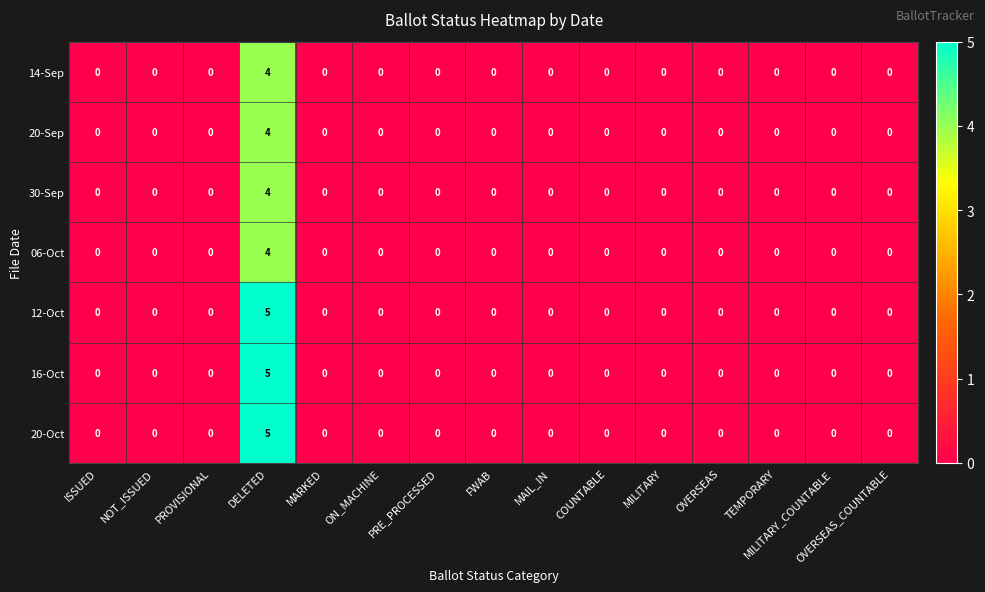

Is it true that 30-Sep equals 0 at OVERSEAS?

True